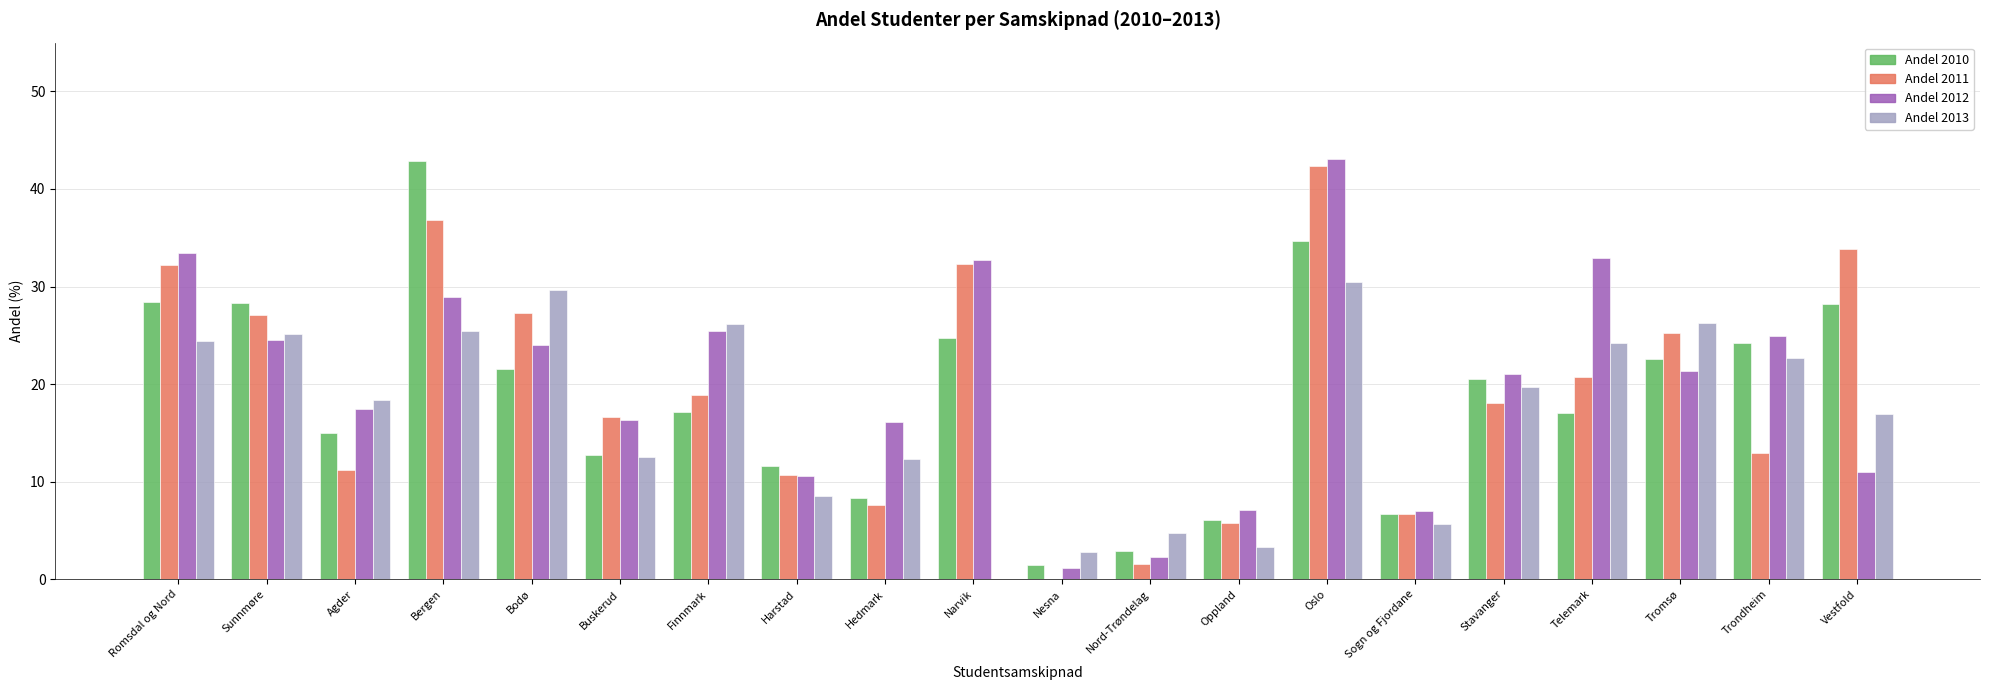

Which series changed the most between Sunnmøre and Tromsø?

Andel 2010